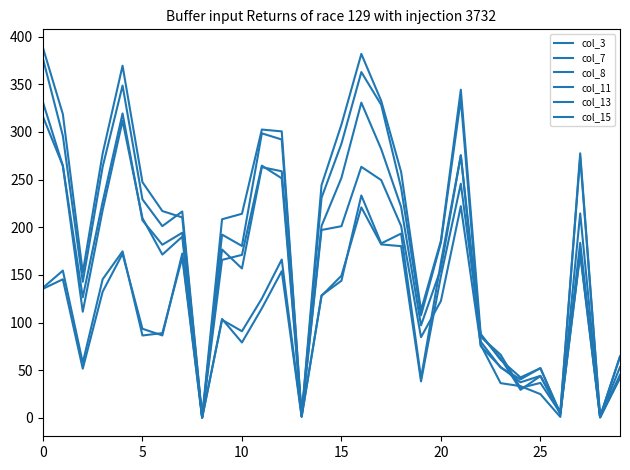

How many intersections are there between col_3 and col_11?

3